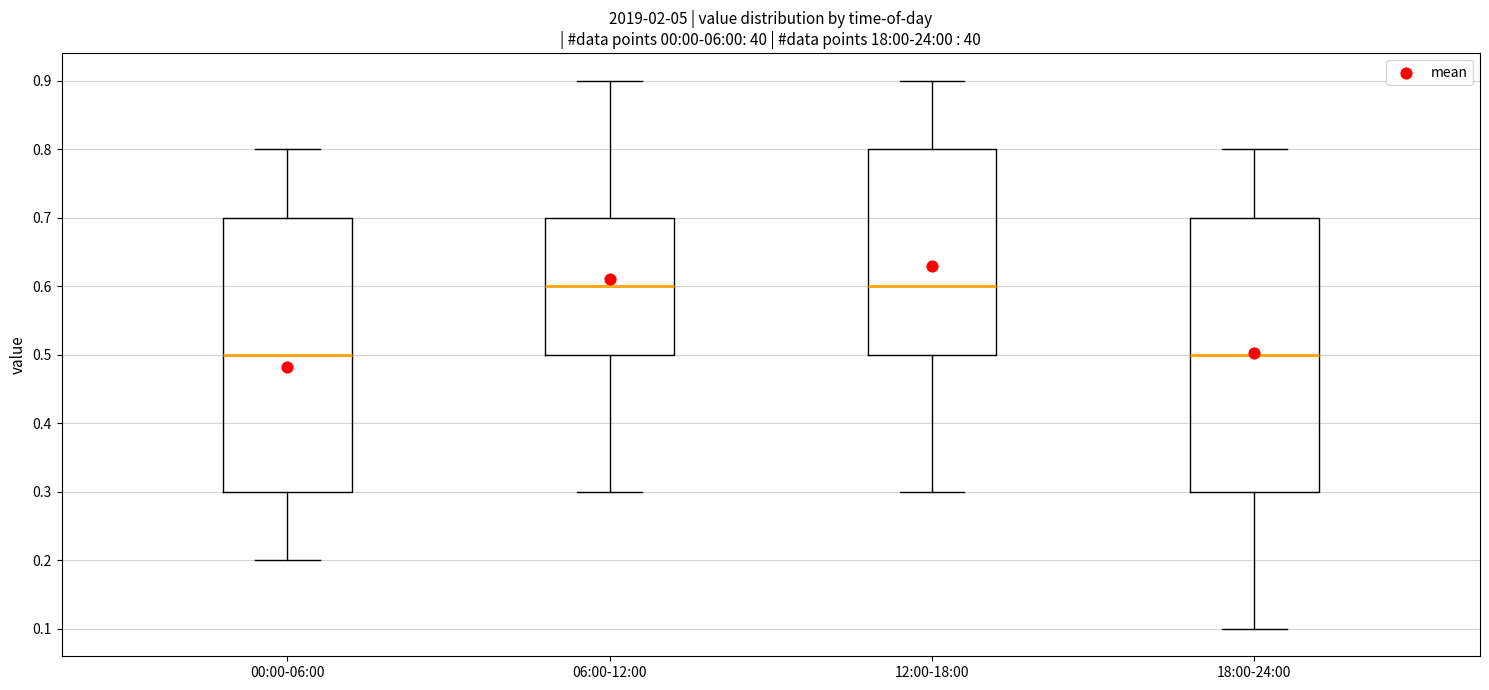

Reading left to right, transcribe this box plot: for each box, give where its median line is, the range the box spans, and where its two whiskers end, as read against the y-axis. The values are not printed on the chart, so give them approximately, as read against the axis.

00:00-06:00: median 0.5, box 0.3 to 0.7, whiskers 0.2 to 0.8
06:00-12:00: median 0.6, box 0.5 to 0.7, whiskers 0.3 to 0.9
12:00-18:00: median 0.6, box 0.5 to 0.8, whiskers 0.3 to 0.9
18:00-24:00: median 0.5, box 0.3 to 0.7, whiskers 0.1 to 0.8